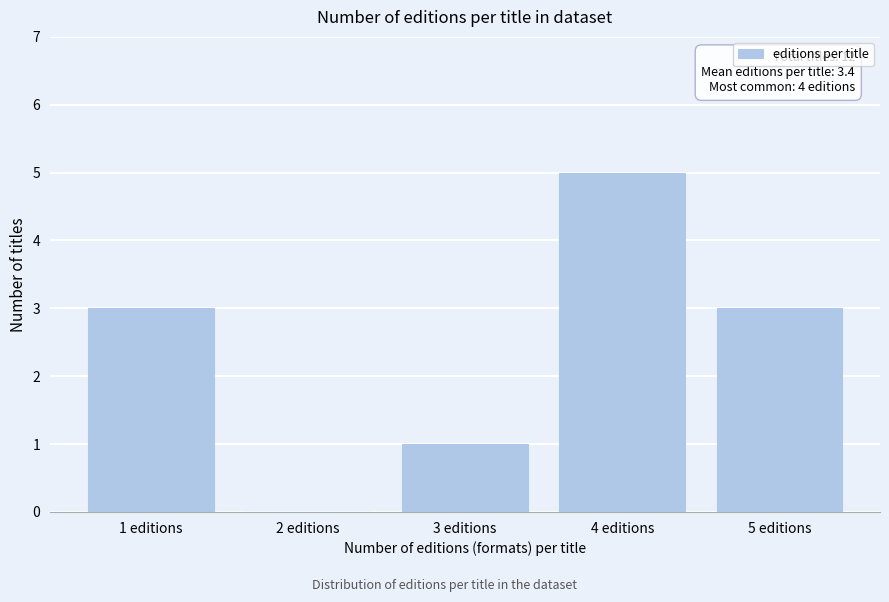

Reading left to right, list all the values displayed in this chart.

1 editions=3	2 editions=0	3 editions=1	4 editions=5	5 editions=3